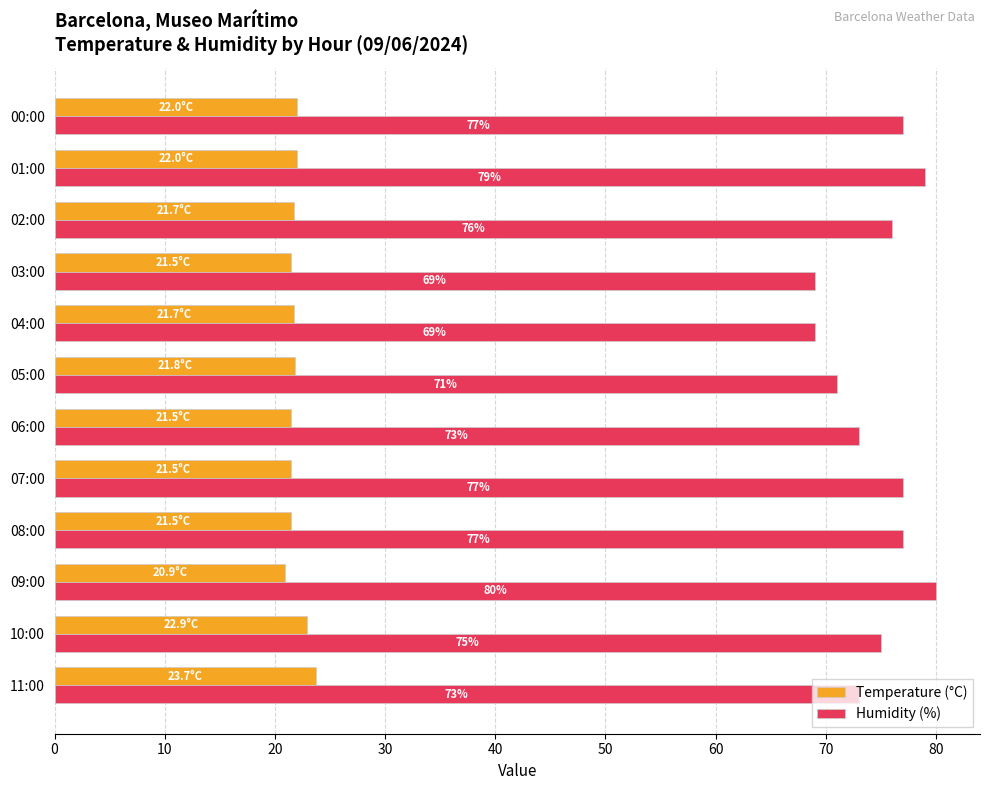

What is the greatest value displayed?

80.0